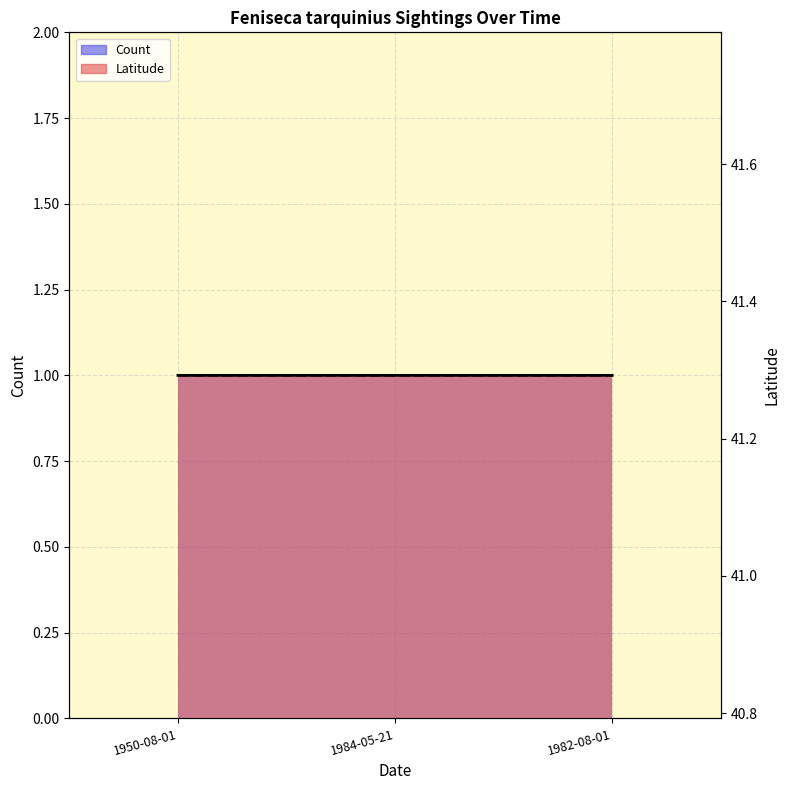

At 1984-05-21, list the series in order from largest to smallest.

Latitude, Count